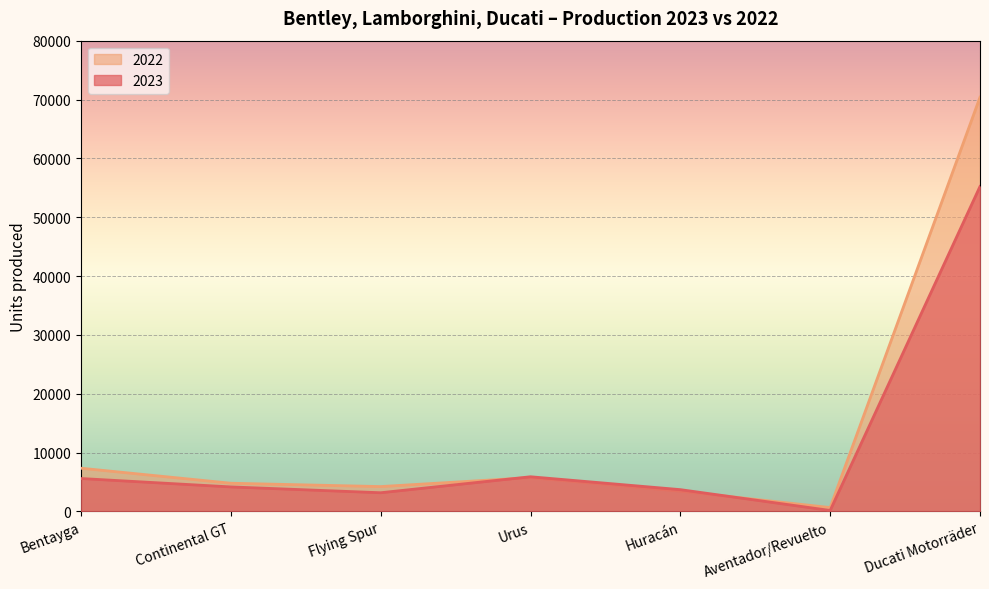

Reading left to right, extract all data points from this chart.

2023: 5595	4168	3178	5895	3705	166	55226
2022: 7346	4793	4226	5751	3443	661	70389